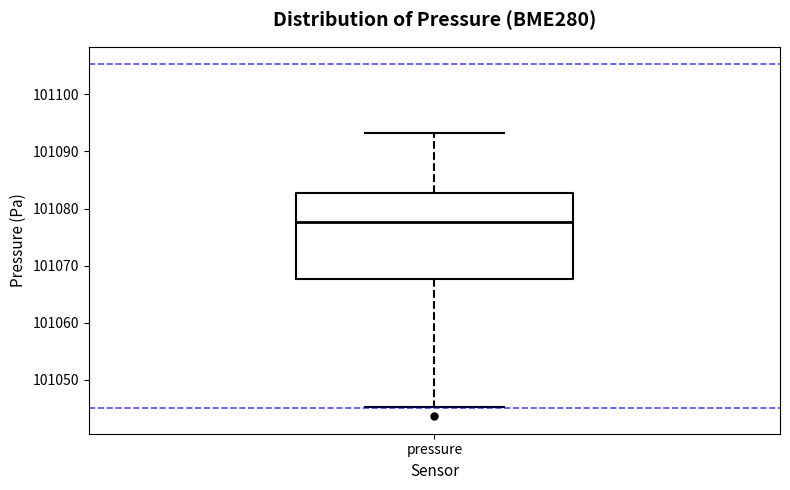

Read this box plot against the y-axis: the position of the median line, the range covered by the box, and the ends of both whiskers. The values are not printed on the chart, so give them approximately, as read against the axis.

median 101078, box 101068 to 101083, whiskers 101045 to 101093